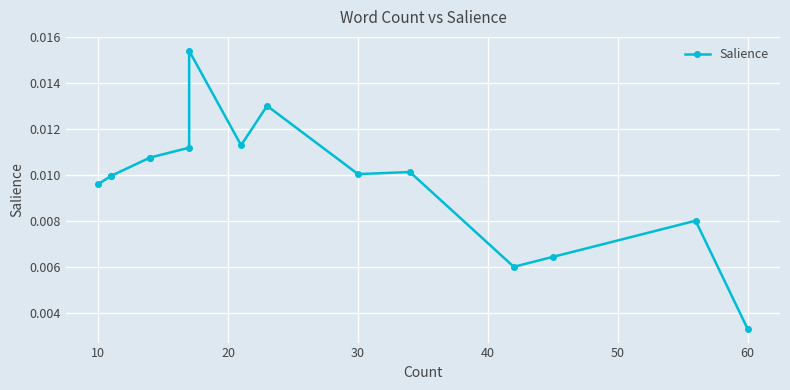

What is the sum of all values?

0.1